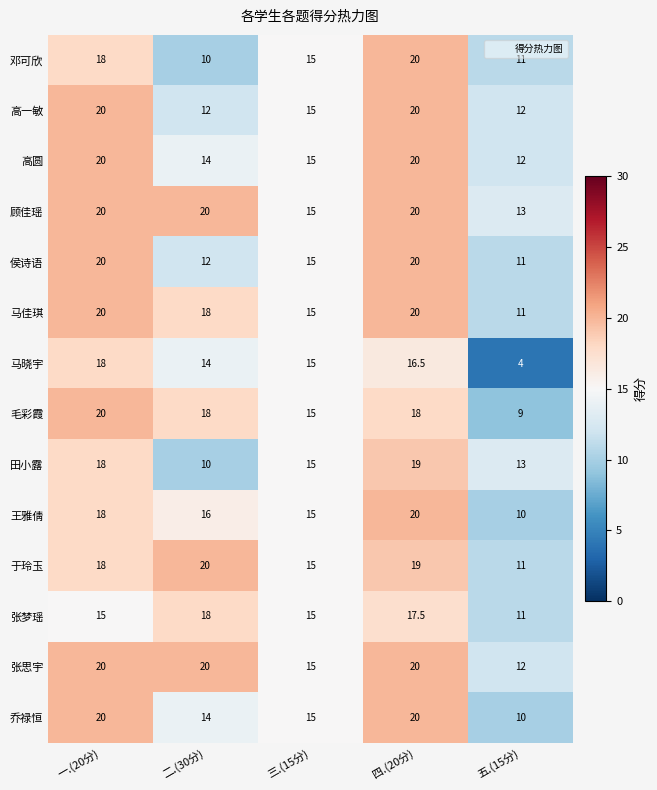

Is the value of 王雅倩 at 二.(30分) greater than the value of 马晓宇 at 一.(20分)?

No